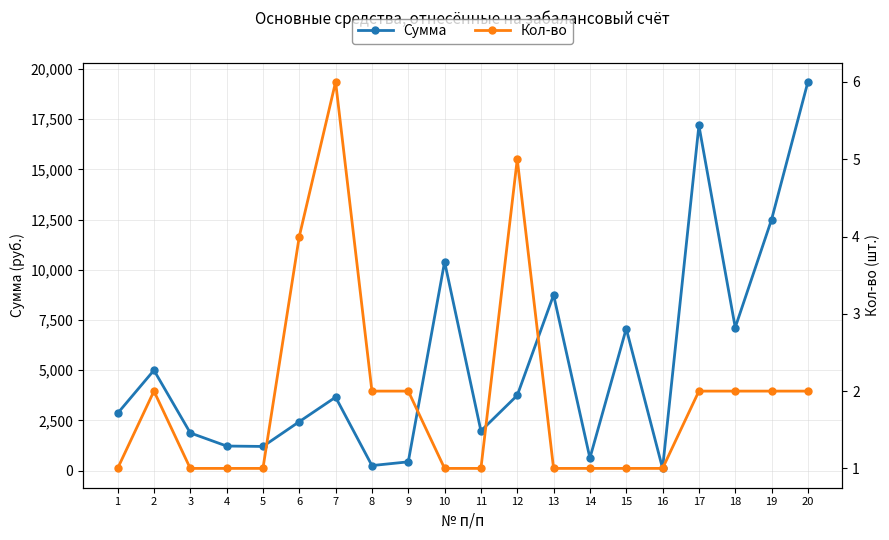

At how many categories does at least one series exceed 11785?

3